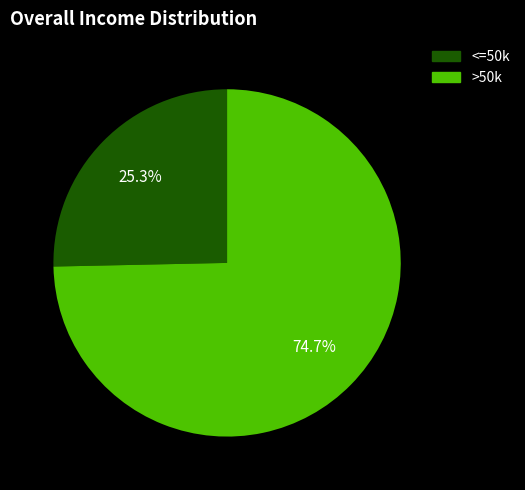

Is there any slice that represents more than half of the pie?

Yes